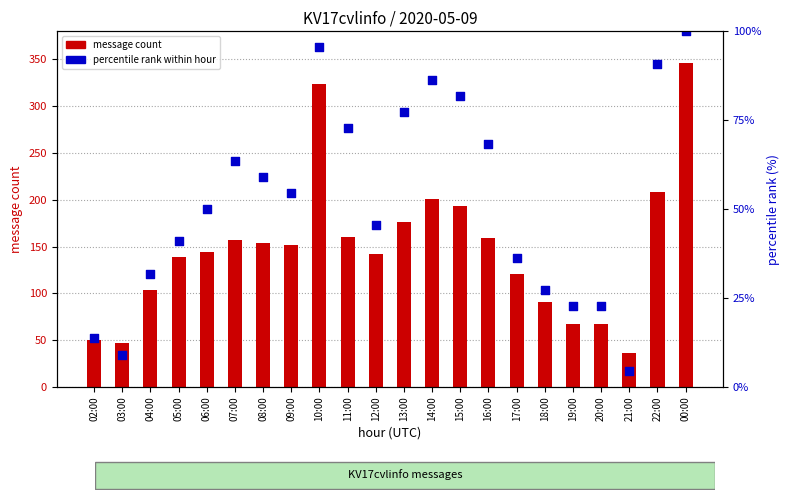

At which category is the sum across all series the highest?

00:00